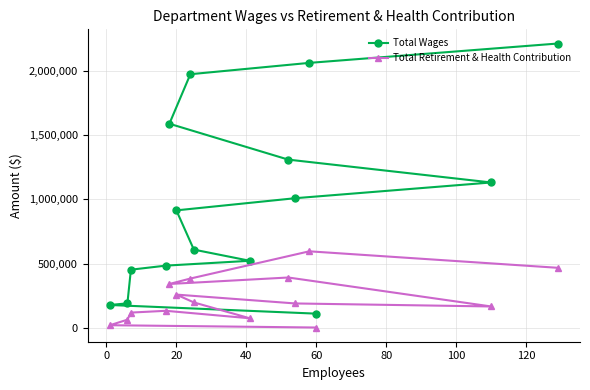

Rank the series by their maximum value, from highest to lowest.

Total Wages, Total Retirement & Health Contribution